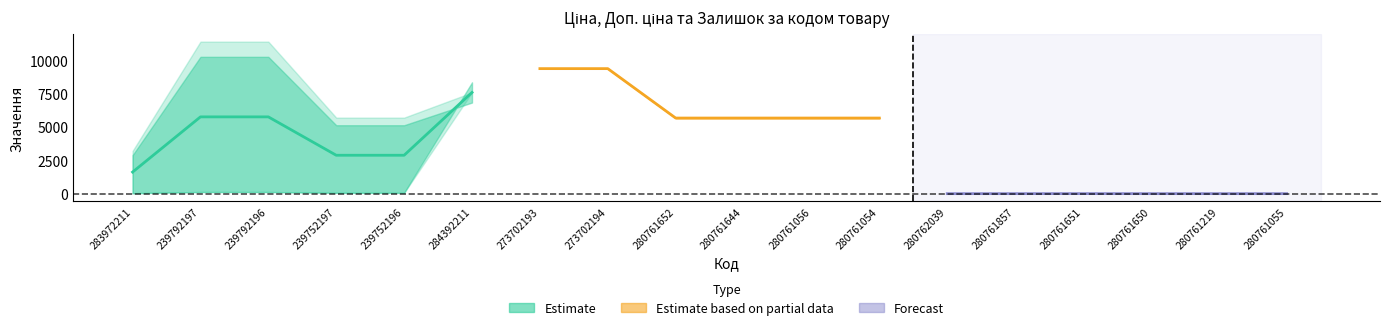

What is the difference between the maximum and minimum values in the Estimate series?

5978.0